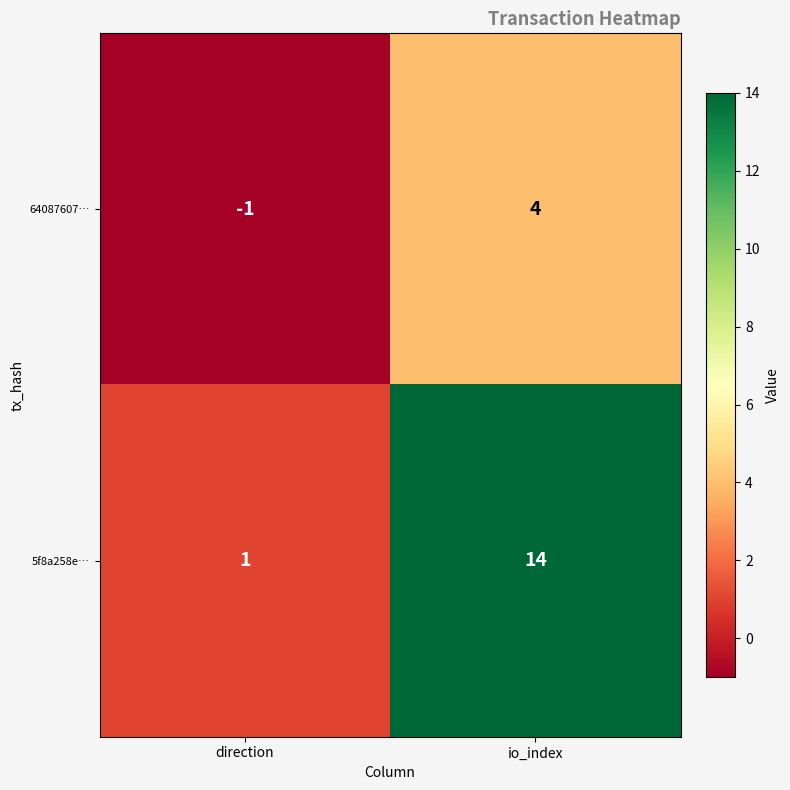

Reading right to left, transcribe all the data shown in this chart.

64087607…: 4	-1
5f8a258e…: 14	1